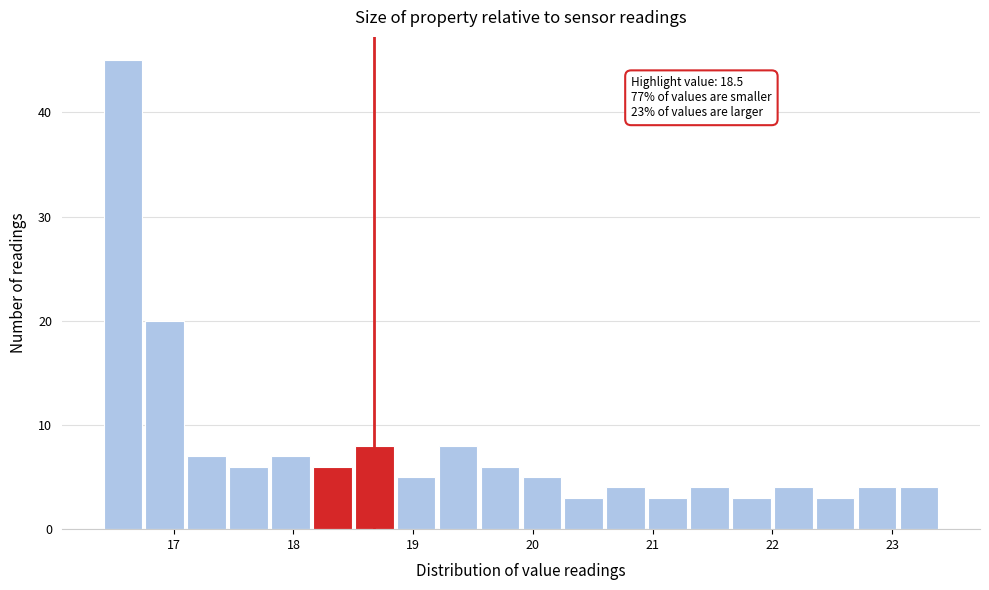

Read against the x-axis, roughly where is the centre of the tallest bar?

16.6